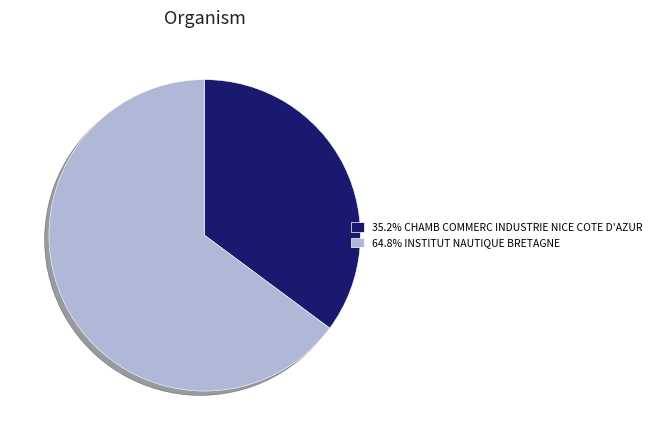

Does any single category account for the majority?

Yes